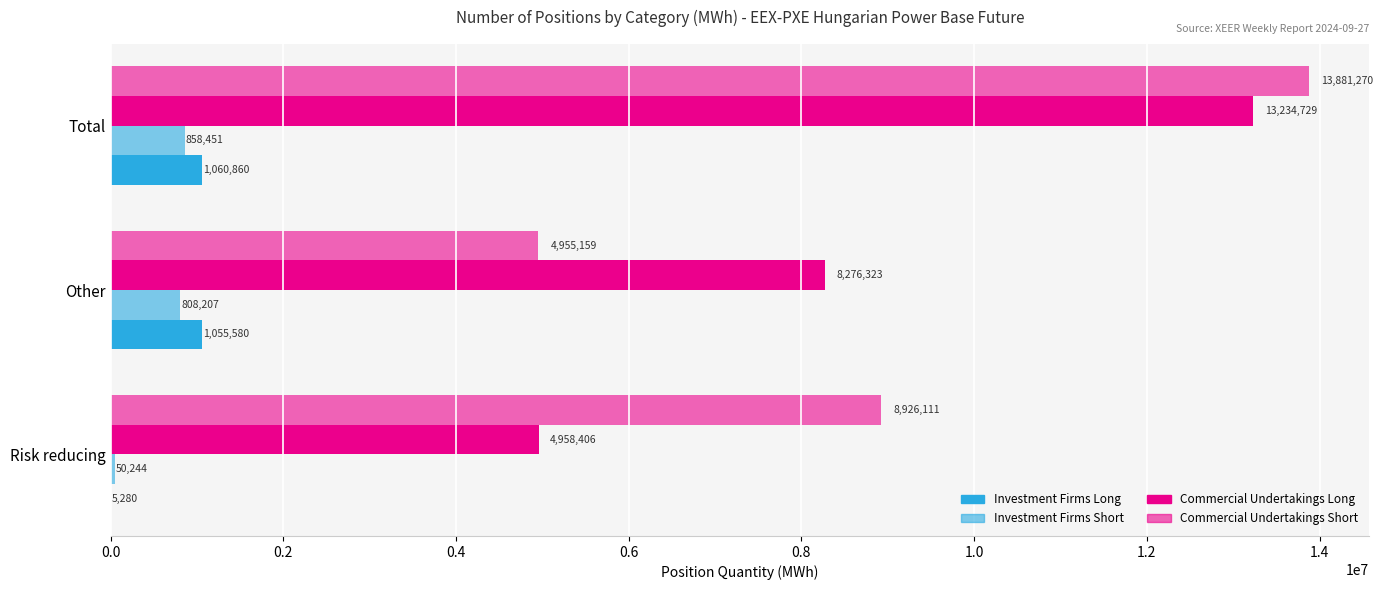

How many data points does each series have?

3